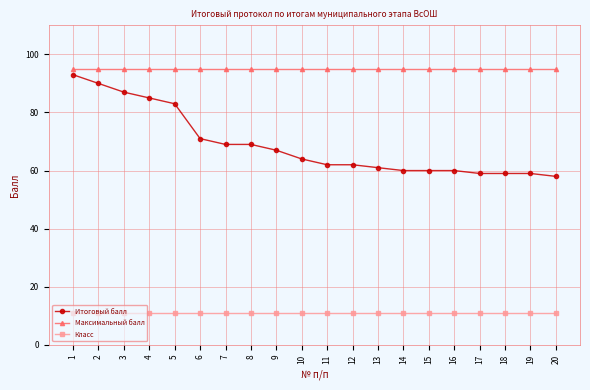

Is the value of Класс at 4 greater than the value of Максимальный балл at 1?

No